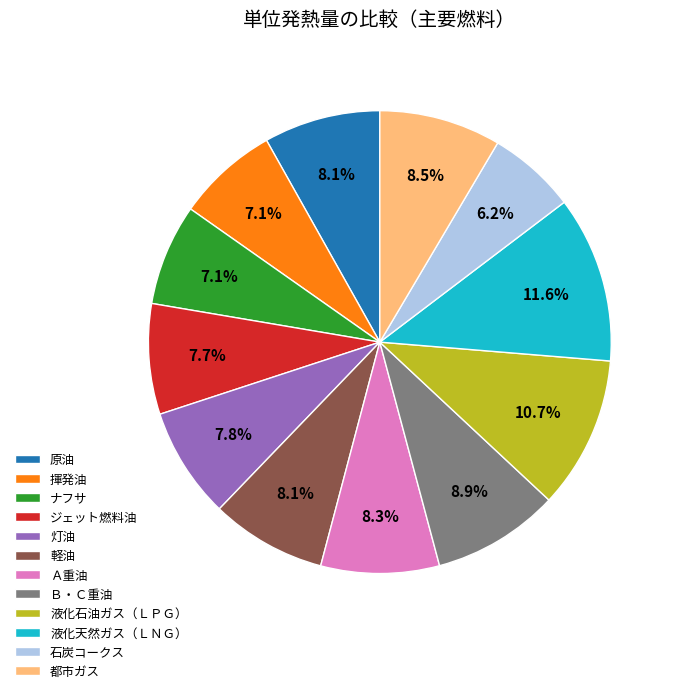

What is the ratio of the value at 石炭コークス to the value at Ａ重油?

0.7